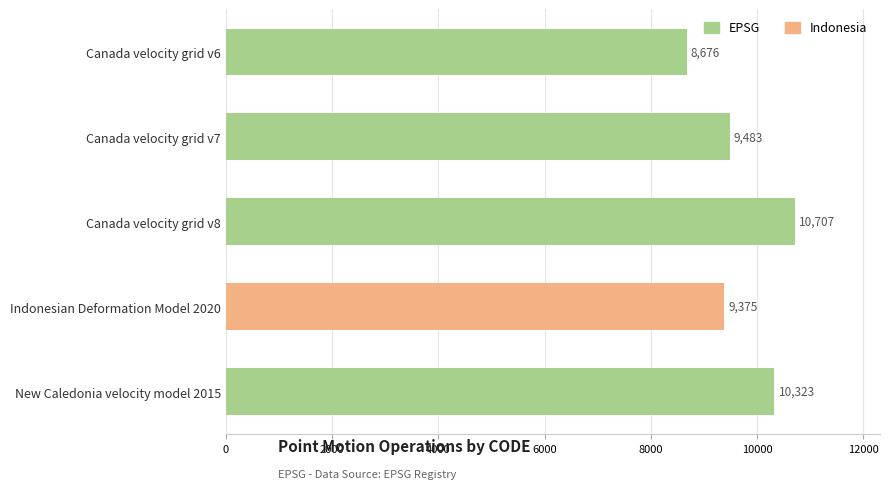

Are the bars grouped side by side (vs. stacked)?

No